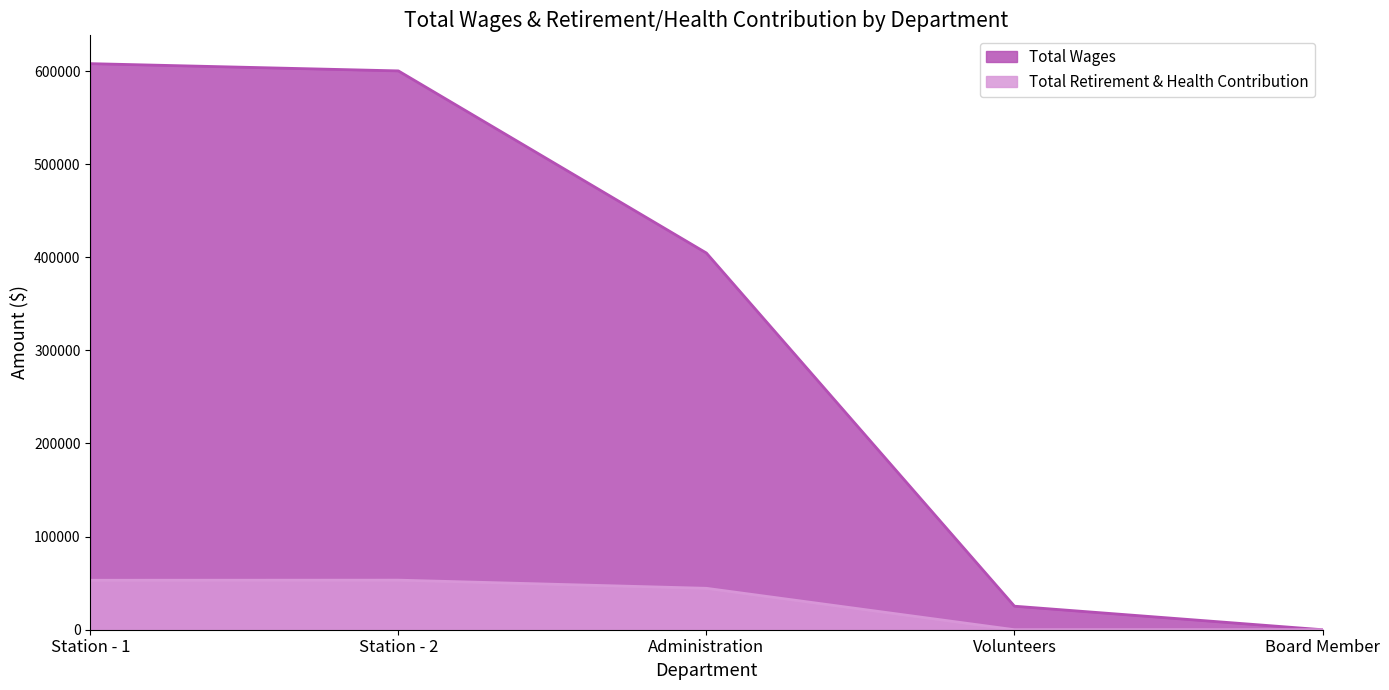

Reading left to right, transcribe all the data shown in this chart.

Total Wages: 607942	600153	404567	25268	0
Total Retirement & Health Contribution: 53126	53246	44476	0	0